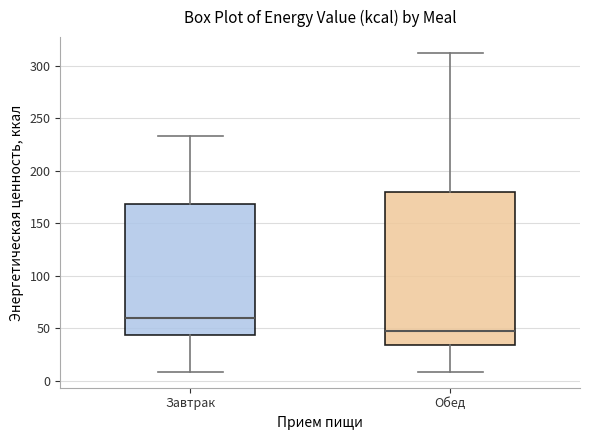

Reading left to right, transcribe this box plot: for each box, give where its median line is, the range the box spans, and where its two whiskers end, as read against the y-axis. The values are not printed on the chart, so give them approximately, as read against the axis.

Завтрак: median 60, box 45 to 170, whiskers 10 to 235
Обед: median 45, box 35 to 180, whiskers 10 to 310